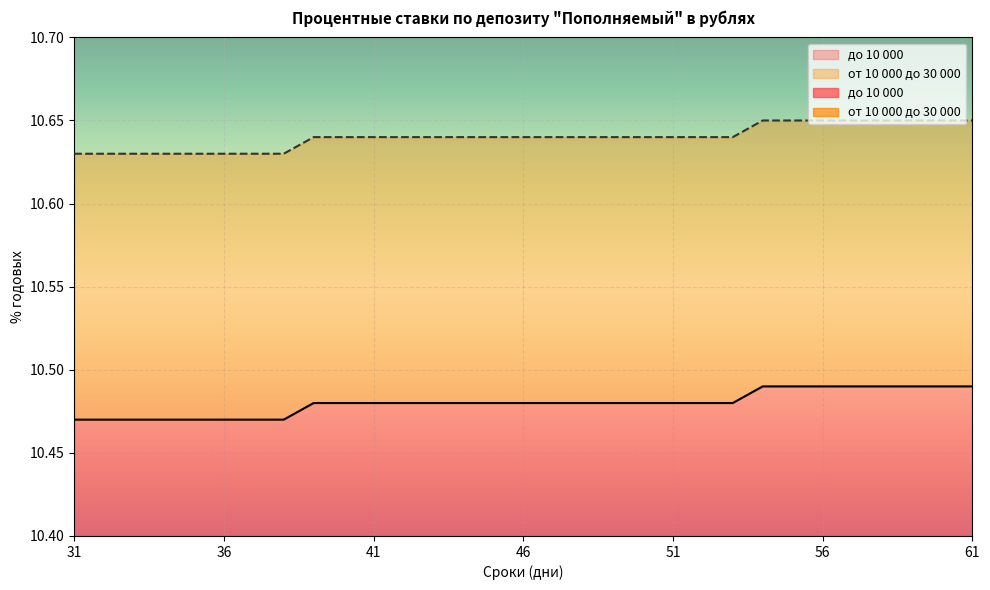

List the series in order of their overall mean, lowest first.

до 10 000, от 10 000 до 30 000